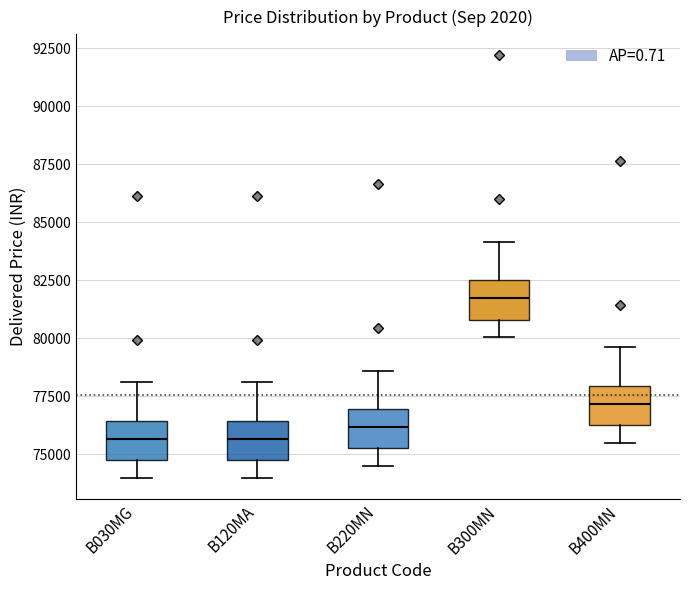

Reading left to right, read every box against the y-axis: the position of its median line, the range the box covers, and the ends of its whiskers. The values are not printed on the chart, so give them approximately, as read against the axis.

B030MG: median 75500, box 74500 to 76500, whiskers 74000 to 78000
B120MA: median 75500, box 74500 to 76500, whiskers 74000 to 78000
B220MN: median 76000, box 75000 to 77000, whiskers 74500 to 78500
B300MN: median 81500, box 81000 to 82500, whiskers 80000 to 84000
B400MN: median 77000, box 76000 to 78000, whiskers 75500 to 79500